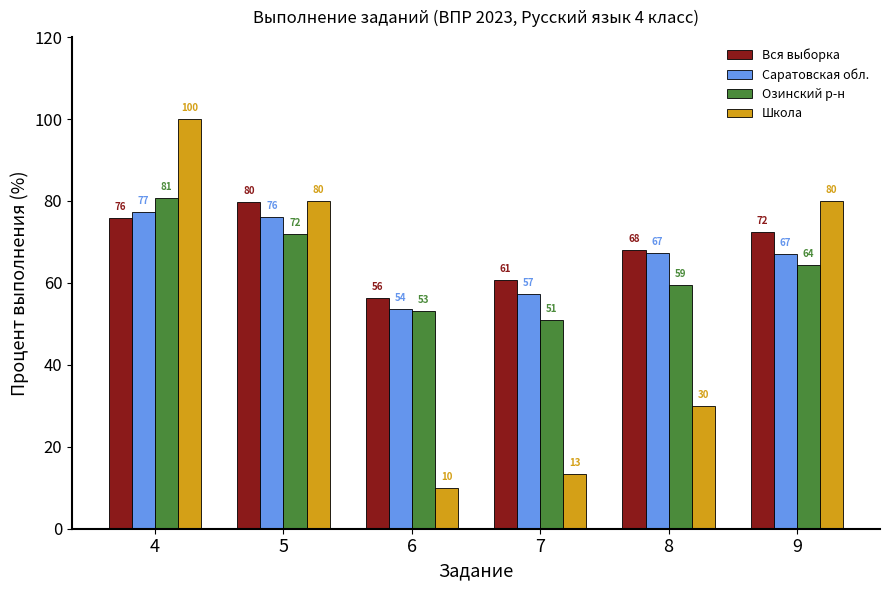

Count the number of categories in the chart.

6